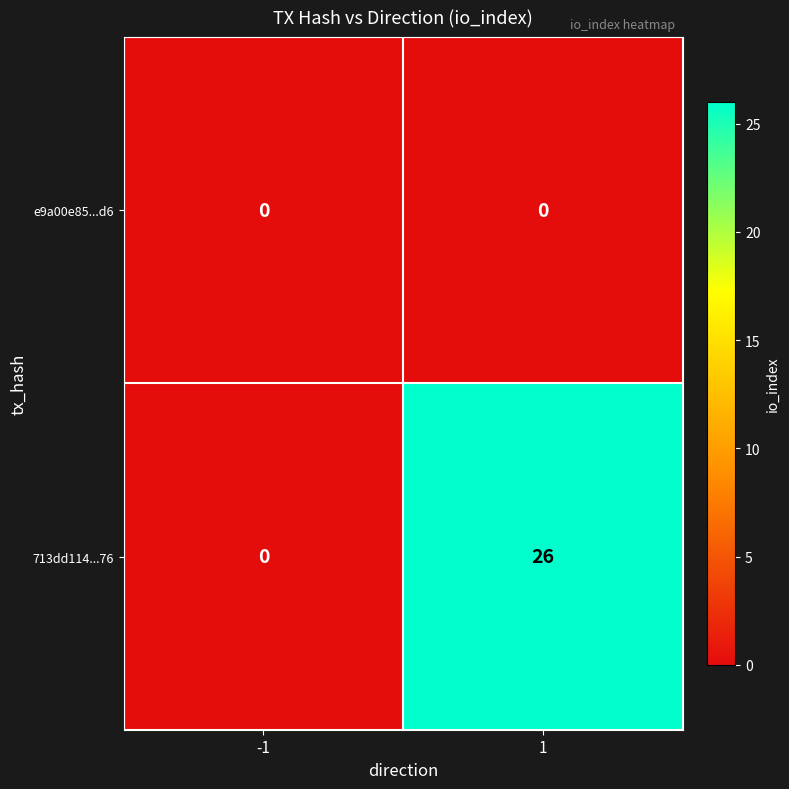

What is the total value across all series at 1?

26